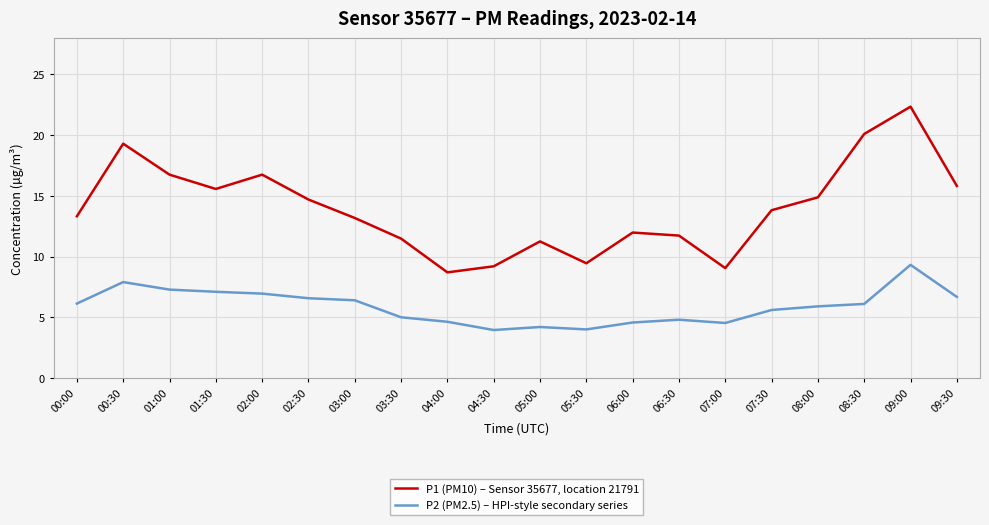

What is the total value across all series at 08:00?

20.8